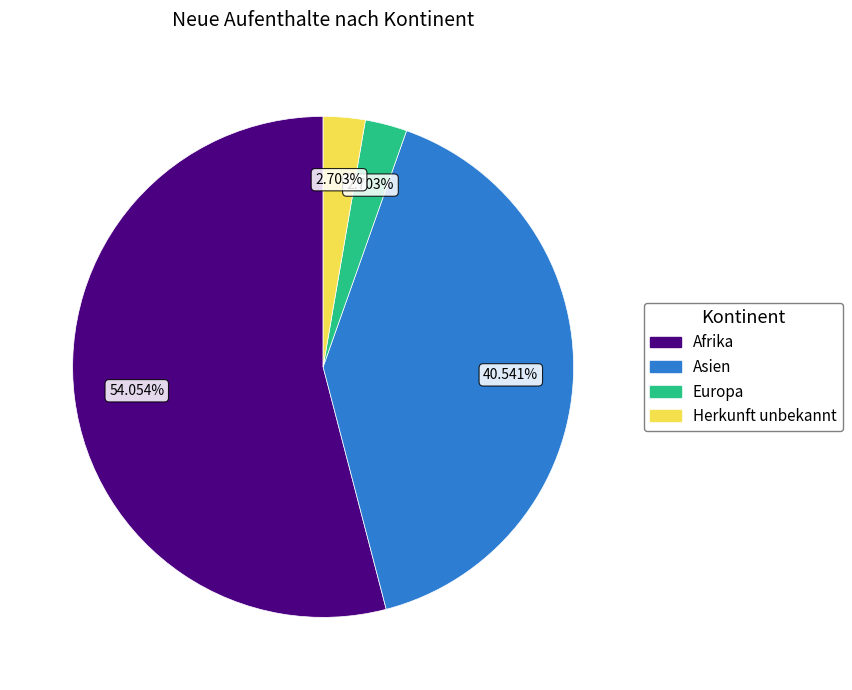

To the nearest percent, what is the combined percentage of Afrika and Europa?

57%